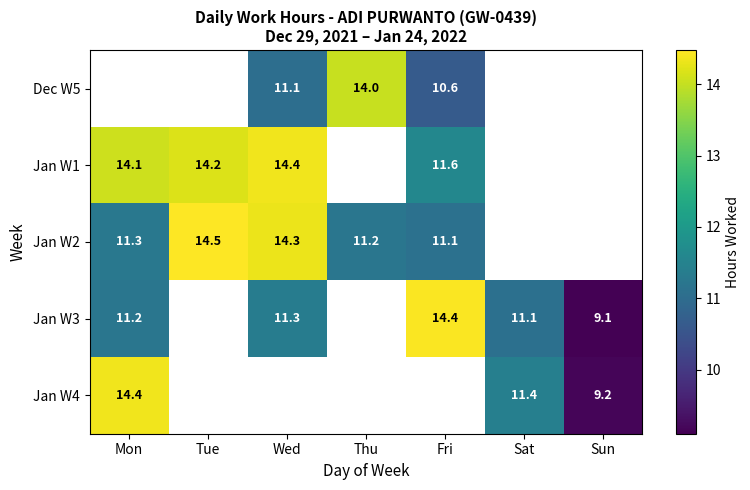

Between Fri and Sat, which is larger?

Sat